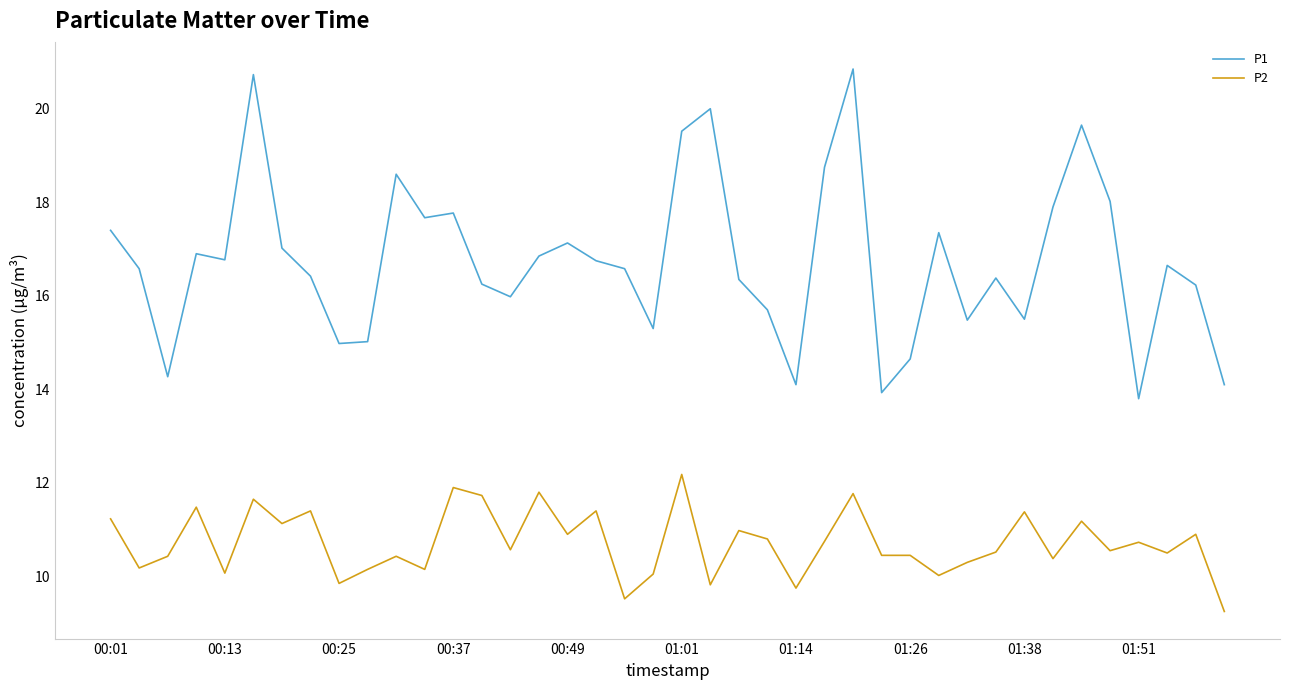

Is this an area chart (filled region under the line)?

No